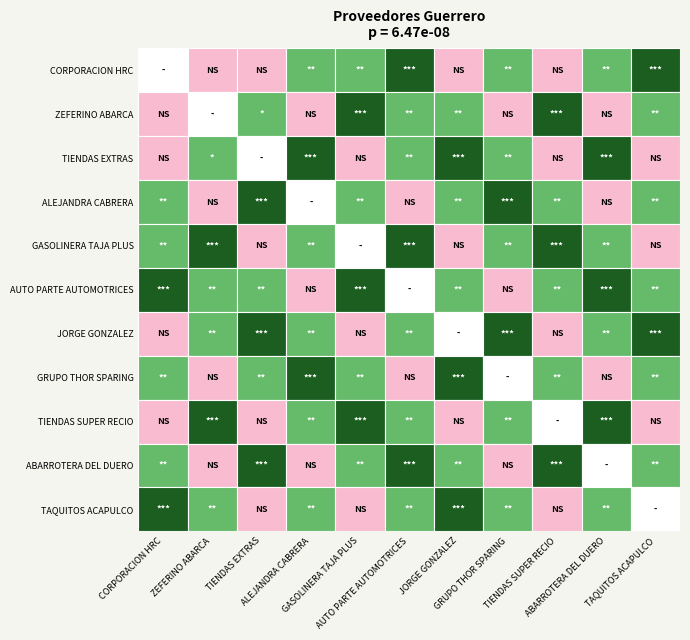

Count the JORGE GONZALEZ BARRIENTOS values in the range 1 to 3.

10